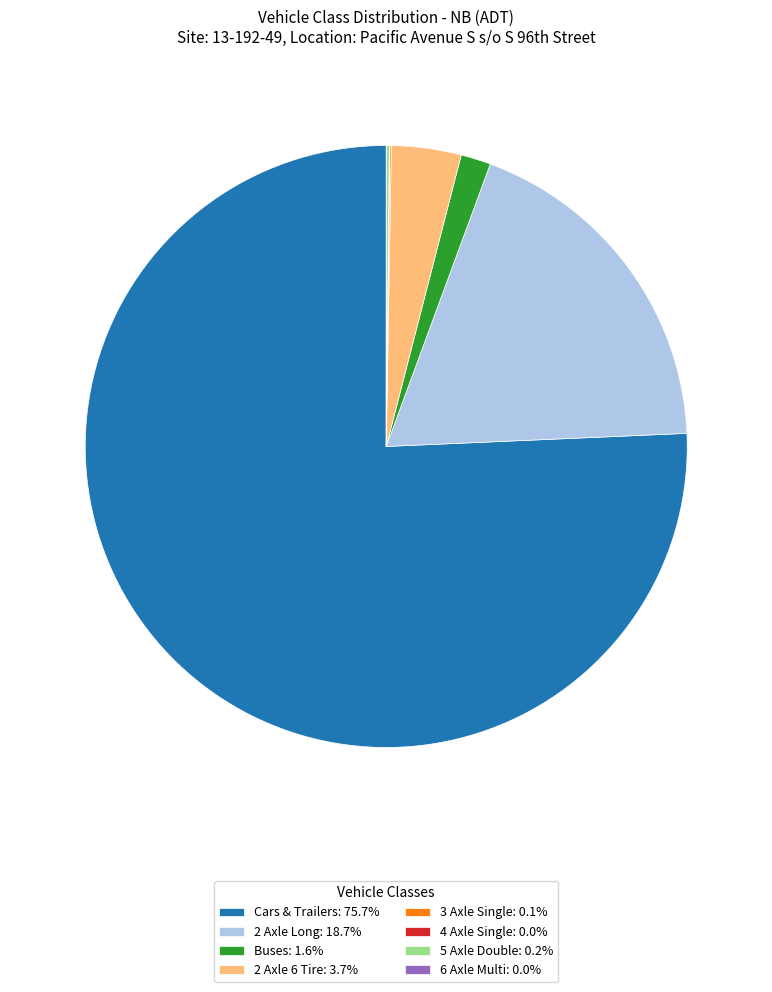

Does Cars & Trailers account for over 50% of the chart?

Yes